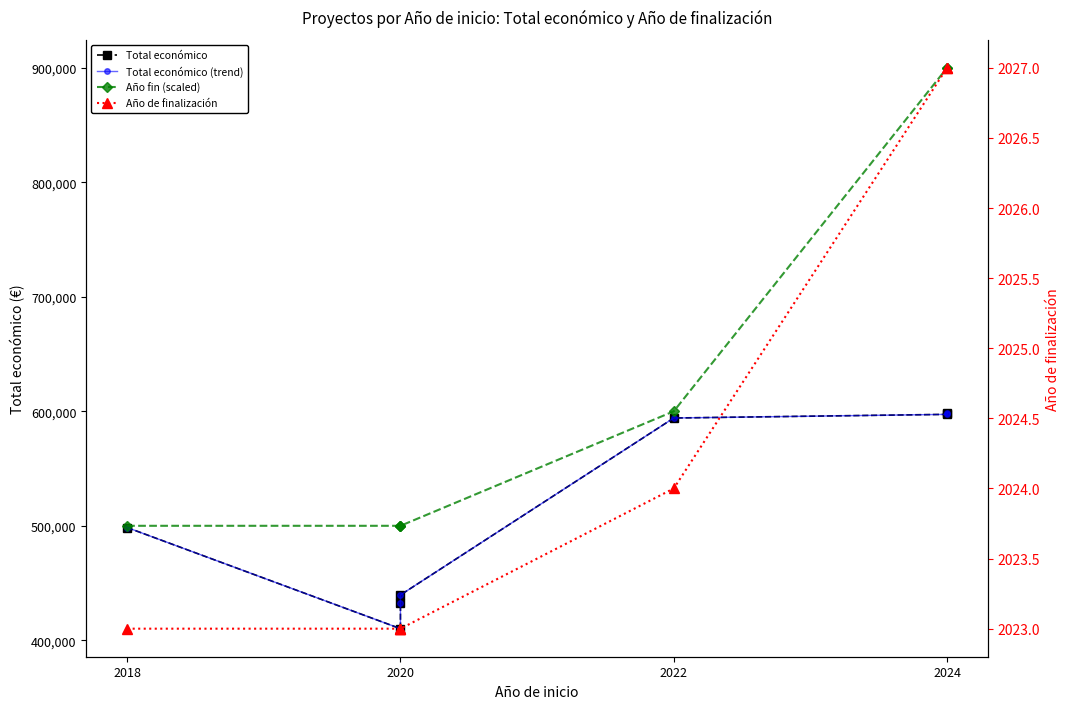

Rank the series by their maximum value, from highest to lowest.

Año fin (scaled), Total económico, Total económico (trend), Año de finalización